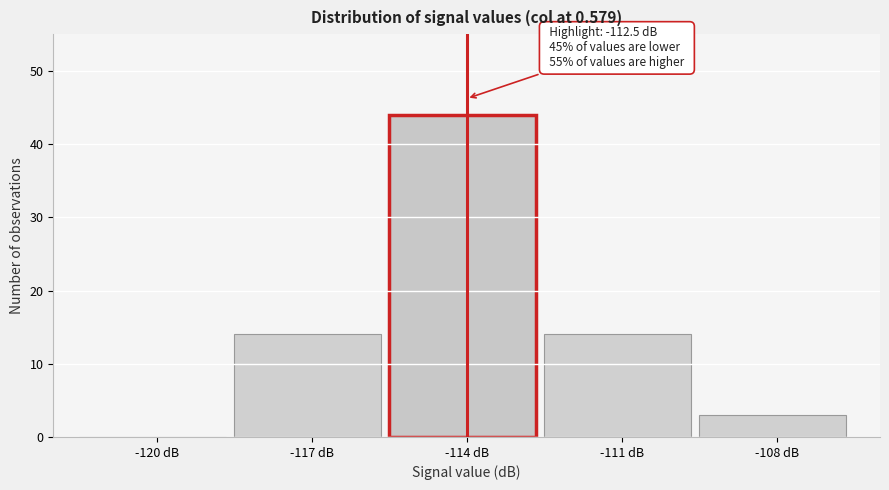

Reading left to right, transcribe all the data shown in this chart.

-120 dB=0	-117 dB=14	-114 dB=44	-111 dB=14	-108 dB=3